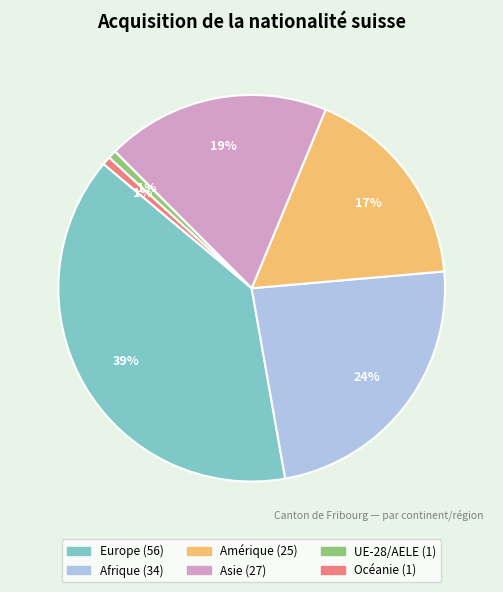

Which category has the biggest portion of the pie?

Europe